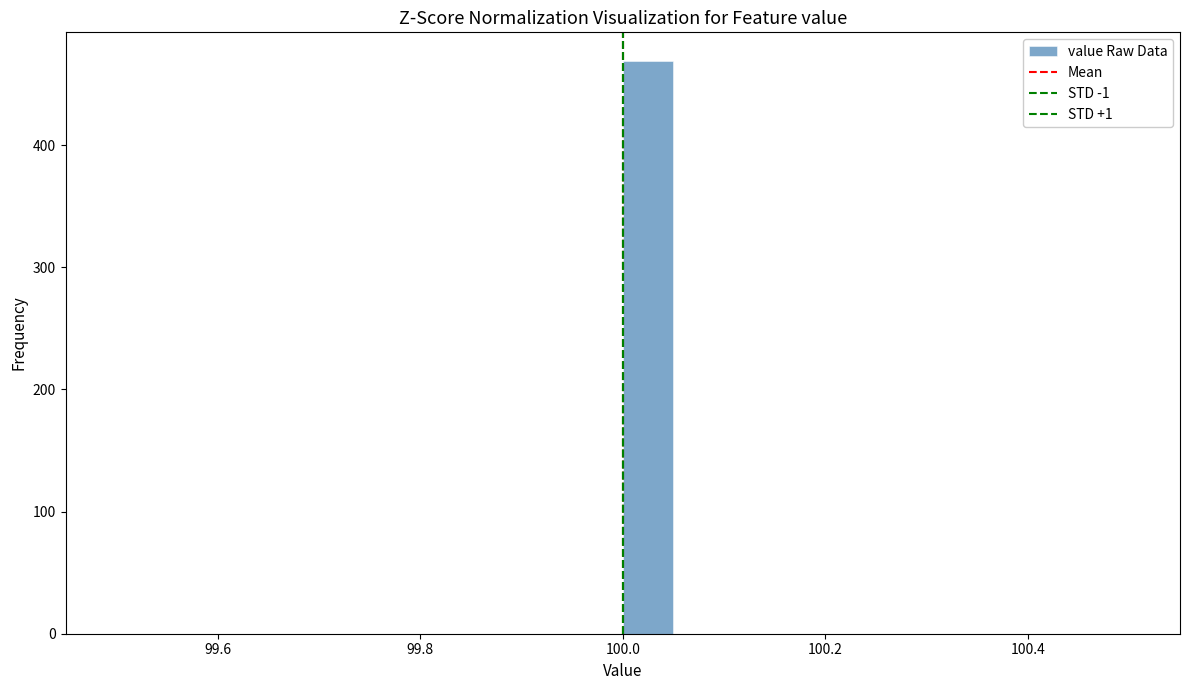

Read against the x-axis, roughly where is the centre of the tallest bar?

100.02